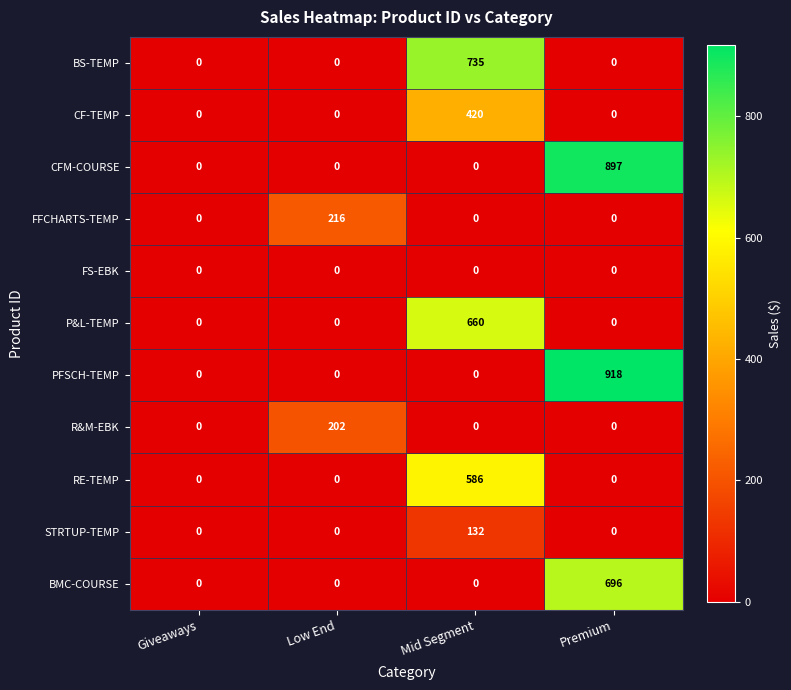

Which series has the largest total across all categories?

PFSCH-TEMP